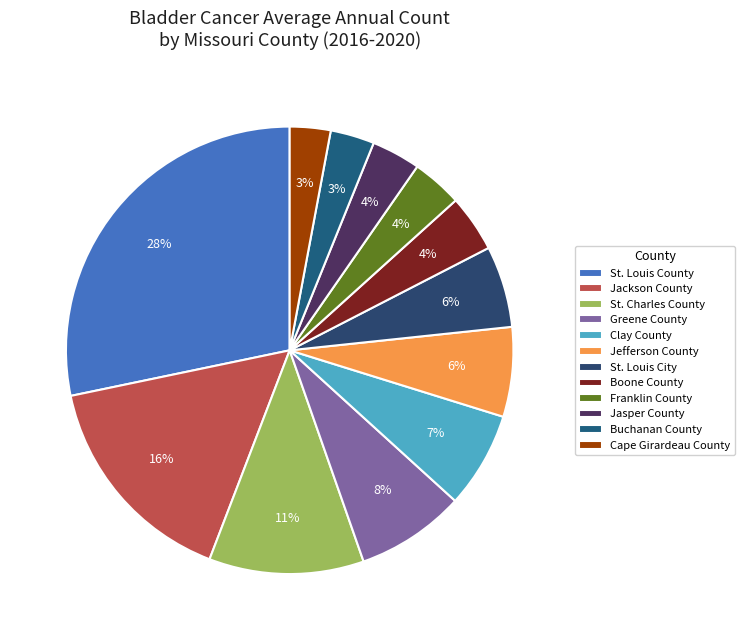

To the nearest percent, what percentage of the pie is St. Louis County?

28%